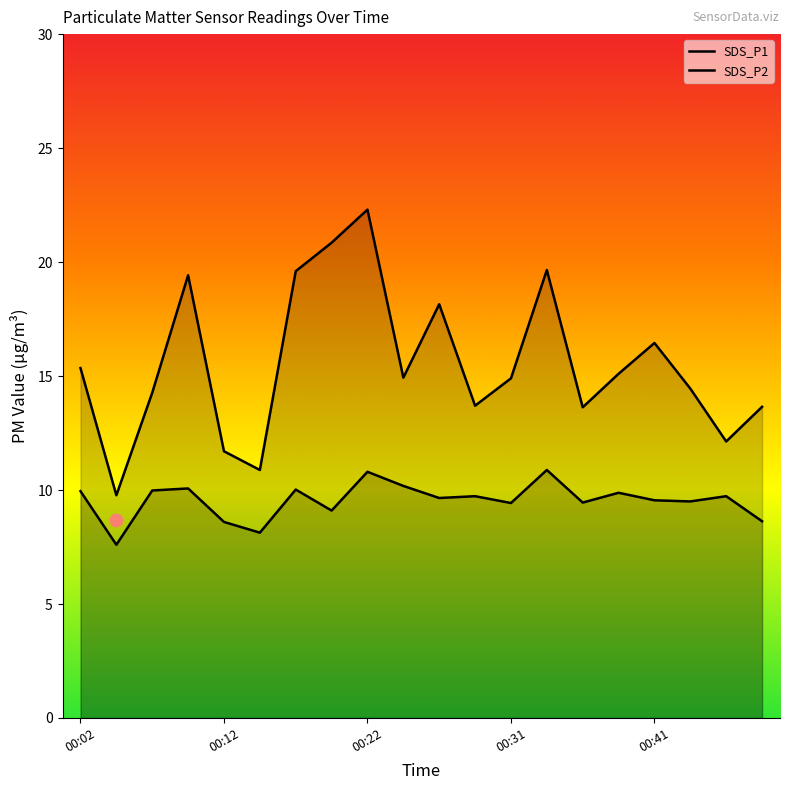

Which series has the largest Y range (max minus min)?

SDS_P1